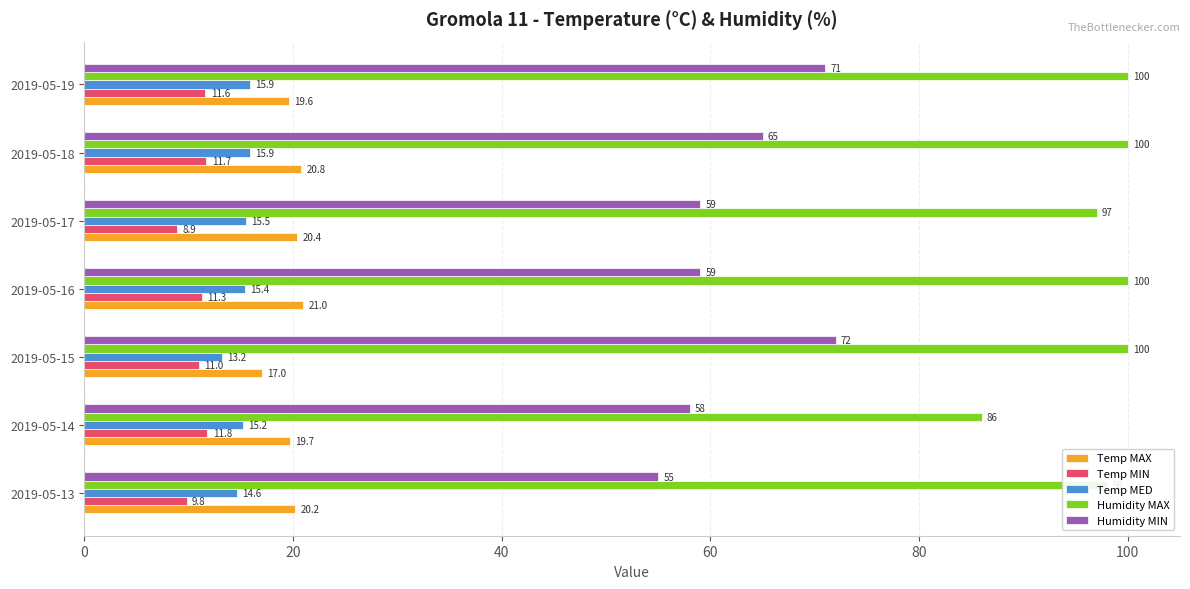

List the series in order of their peak value, lowest first.

Temp MIN, Temp MED, Temp MAX, Humidity MIN, Humidity MAX